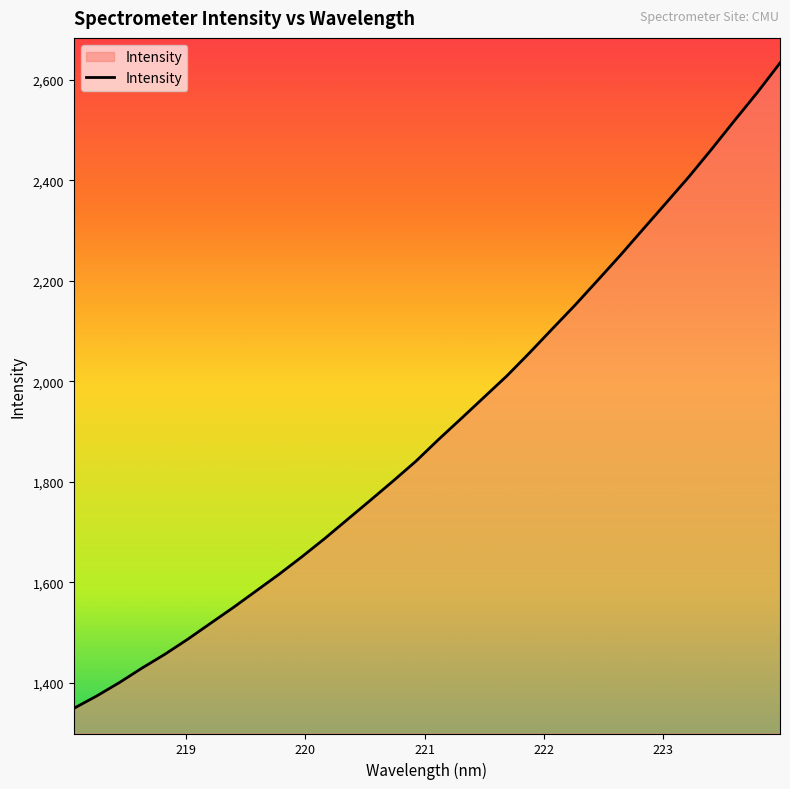

What is the difference between the maximum and minimum values?

1284.8